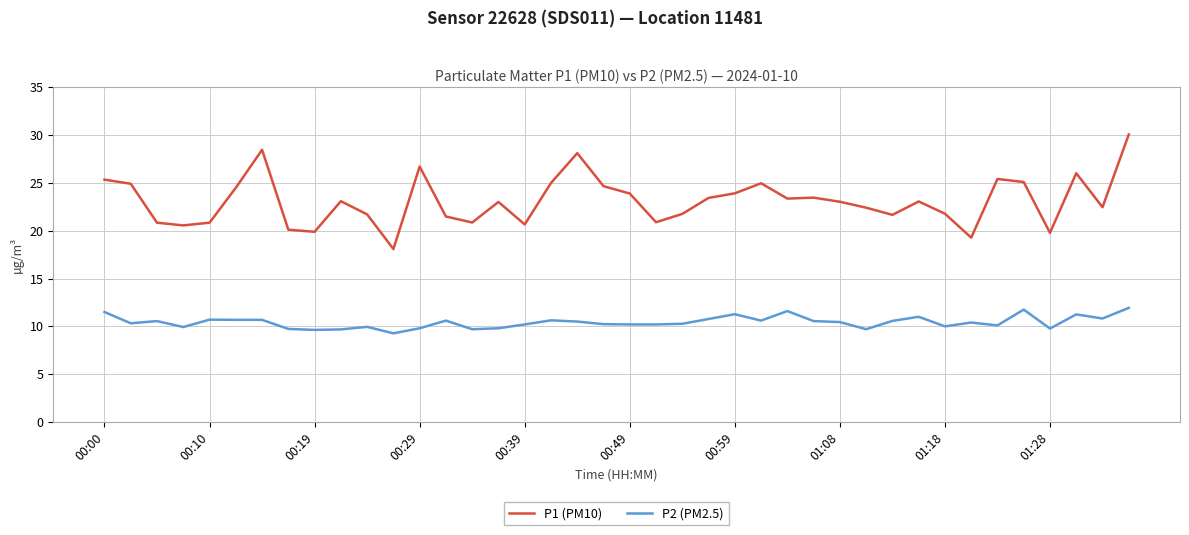

True or false: P2 (PM2.5) and P1 (PM10) intersect in this chart.

False